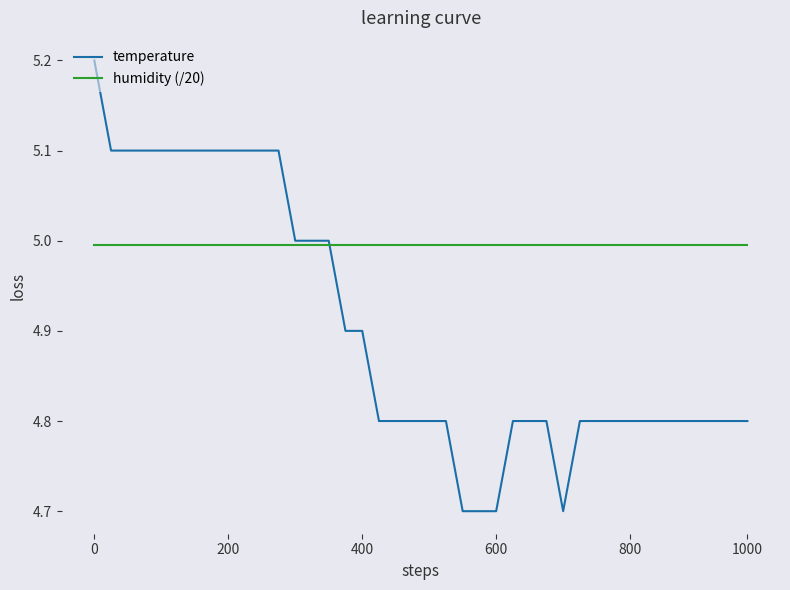

What is the minimum value shown in the chart?

4.7